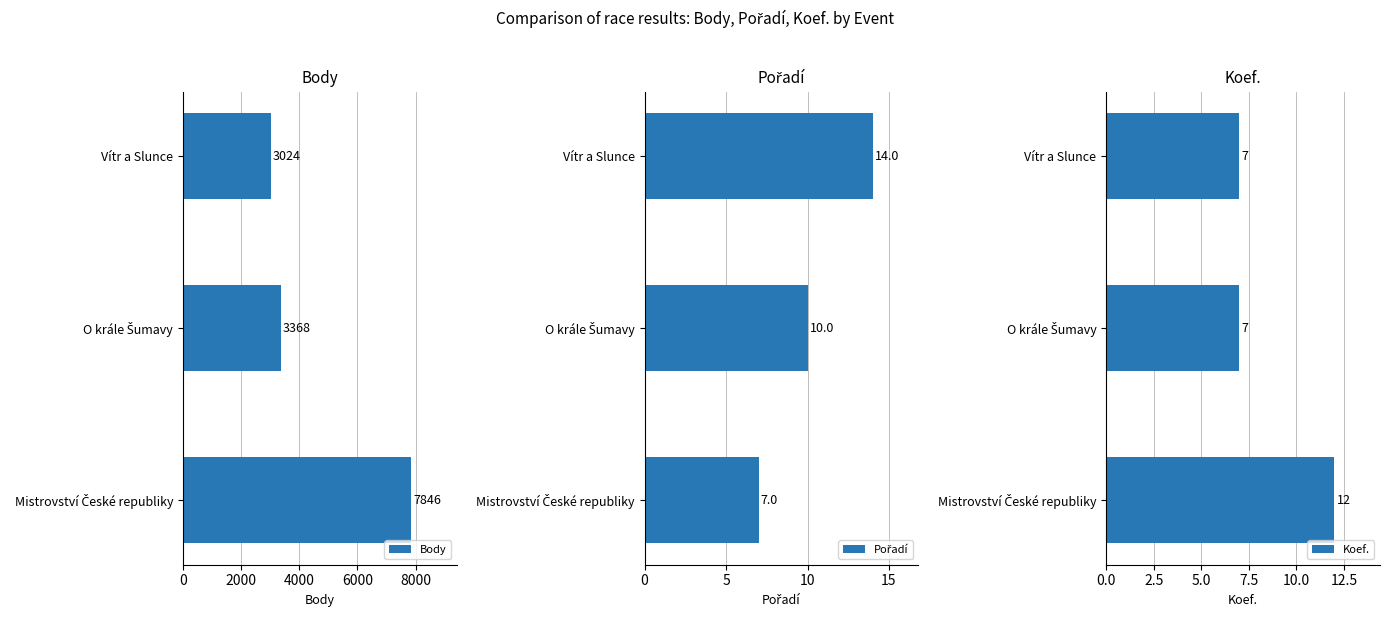

What is the value of the Pořadí bar at the 3rd from the left?

14